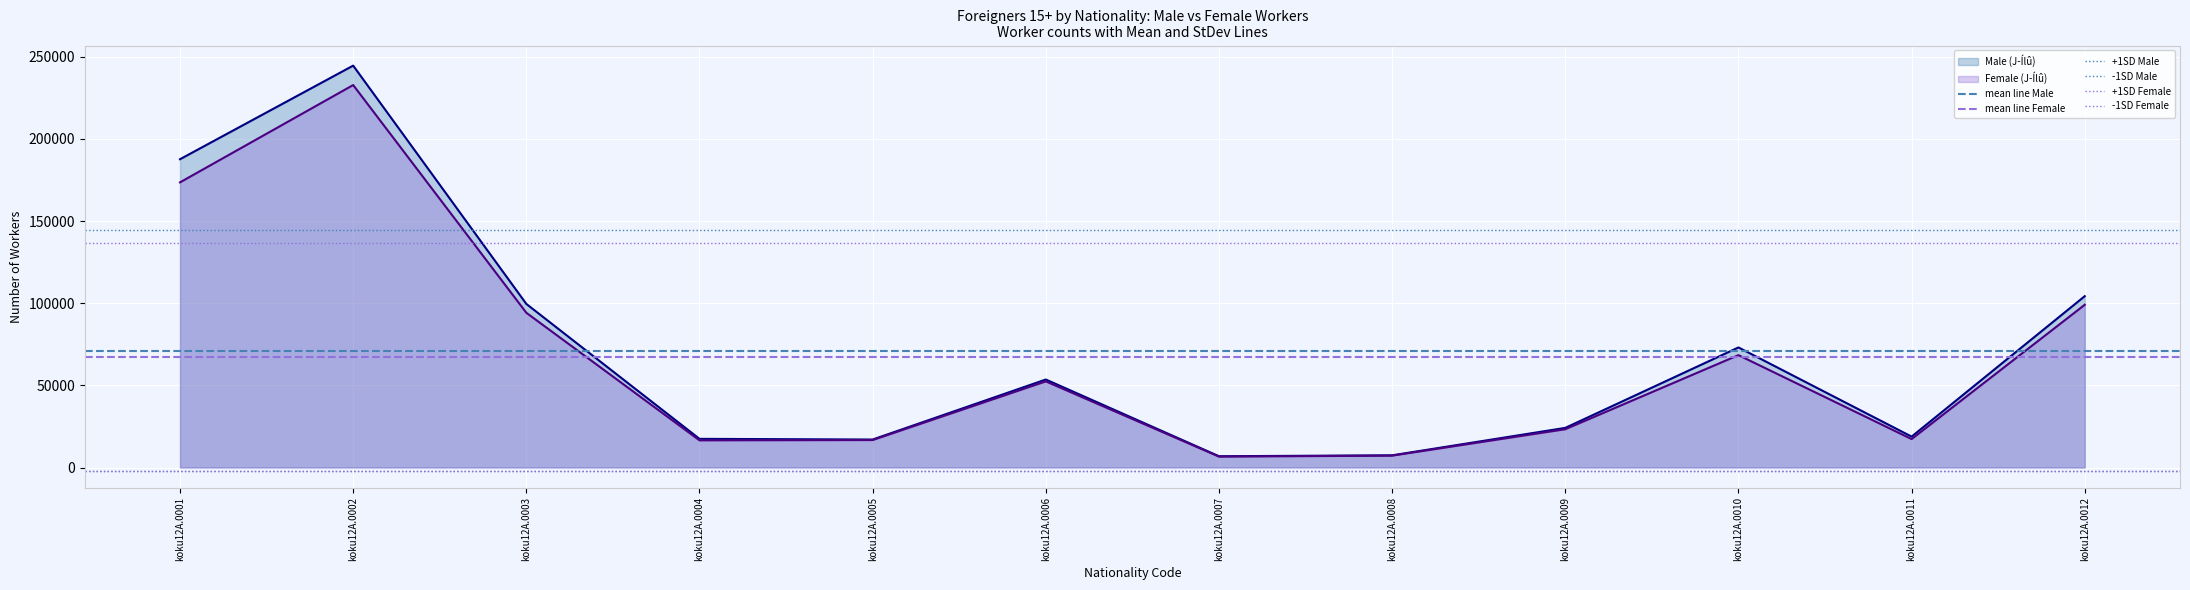

Which category has the lowest value in the mean line Female series?

koku12A.0001